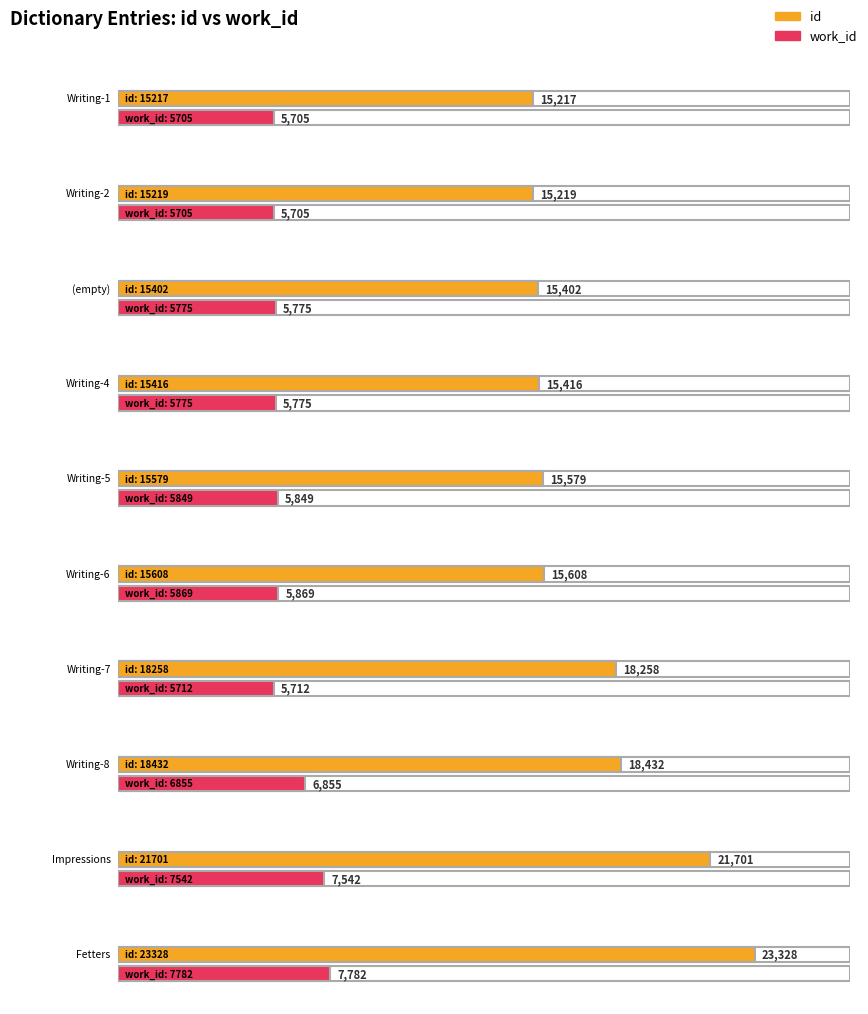

Is it true that work_id equals 5775 at (empty)?

True